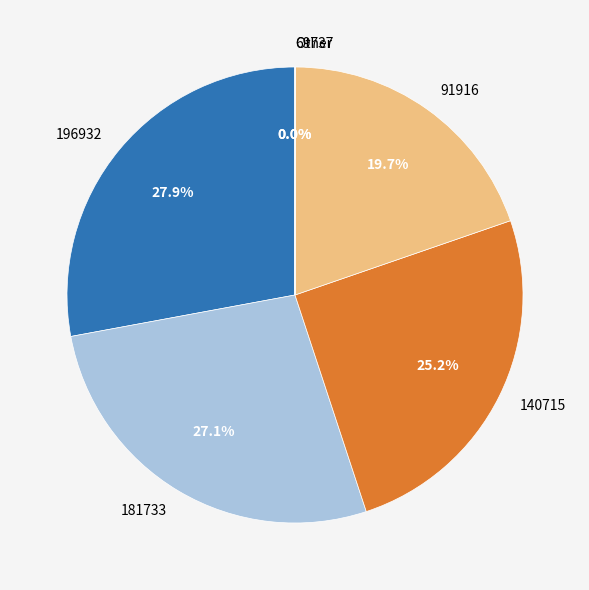

Approximately how many times larger is the value at 91916 compared to 196932?

0.7